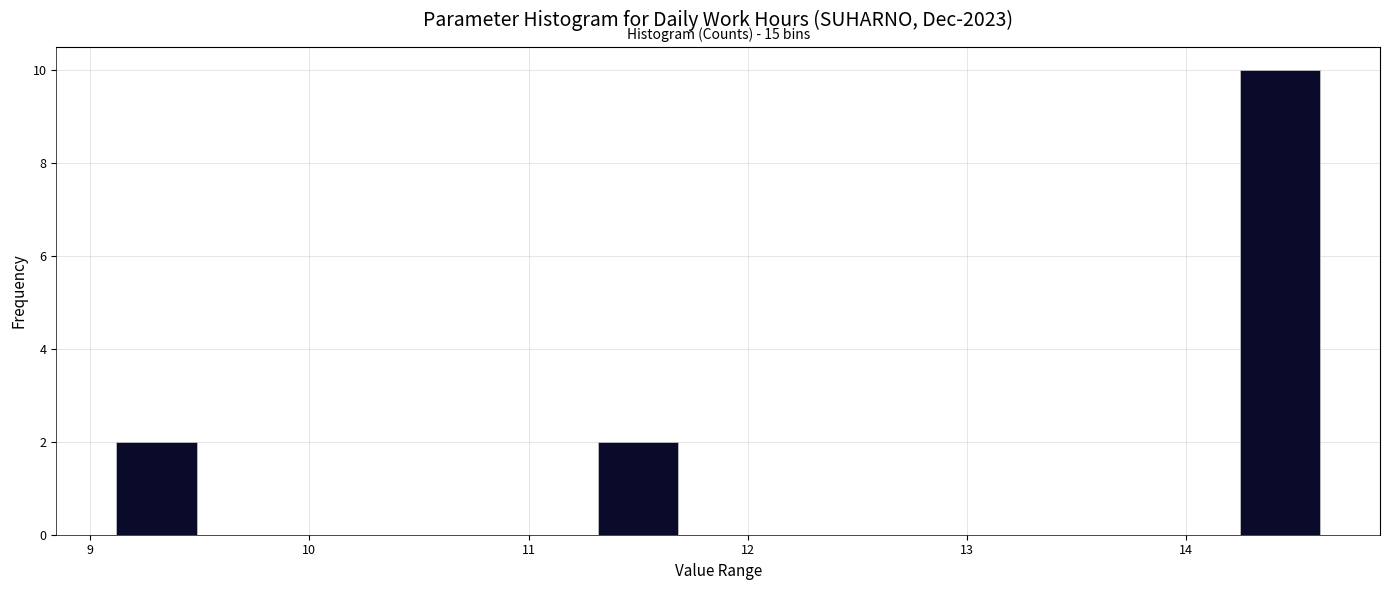

Around what value on the x-axis is the tallest bar? Give the approximate position of its centre, as read against the axis.

14.4